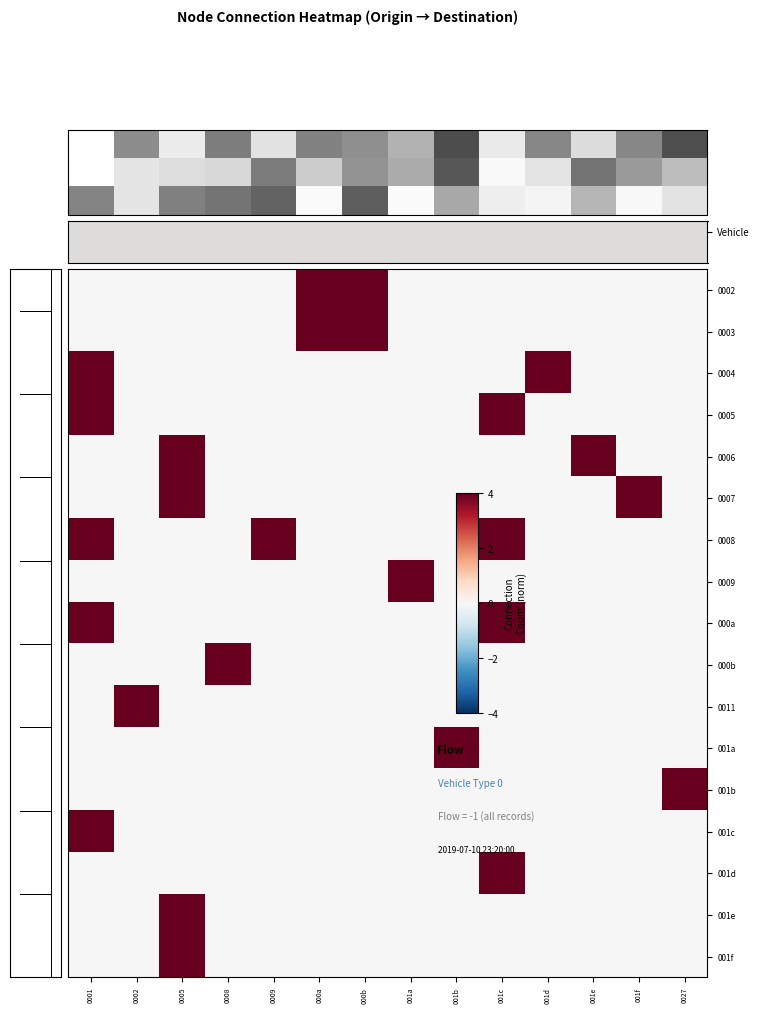

What is the greatest value displayed?

4